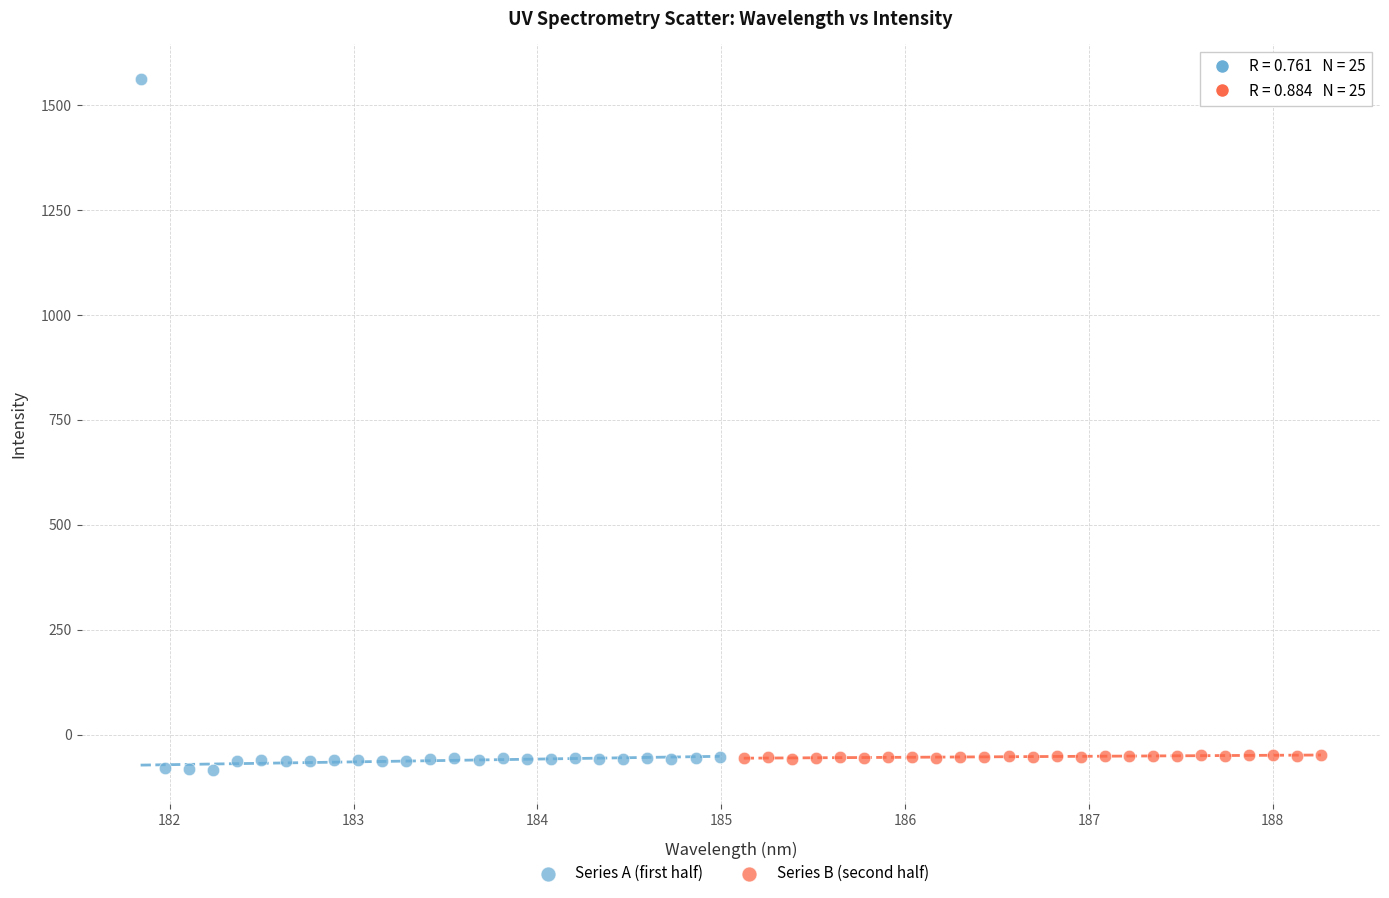

Which series has the largest Y range (max minus min)?

Series A (first half)